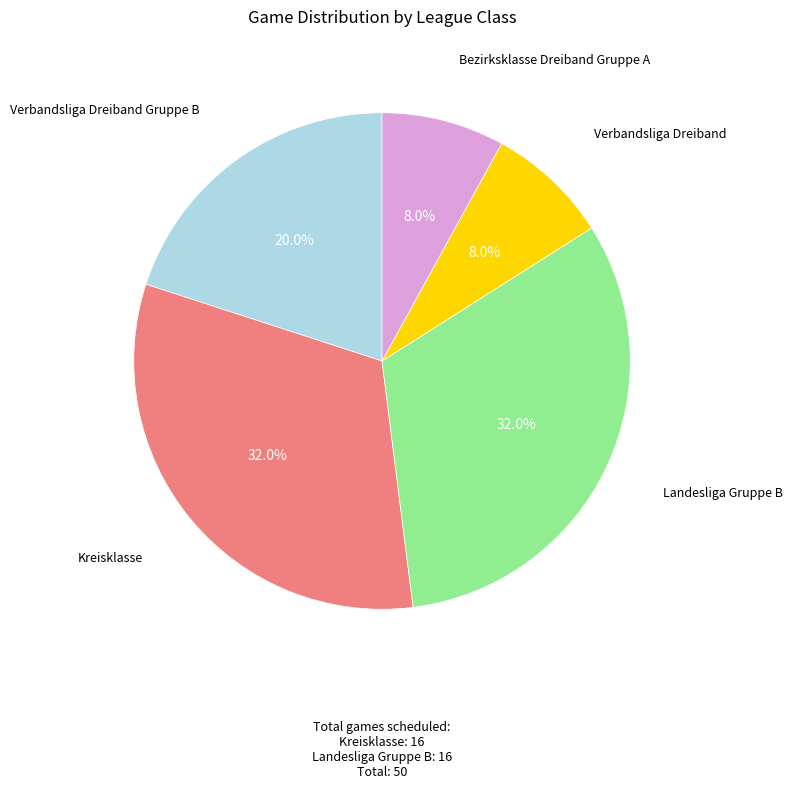

Do Verbandsliga Dreiband Gruppe B and Bezirksklasse Dreiband Gruppe A together represent more than half of the pie?

No